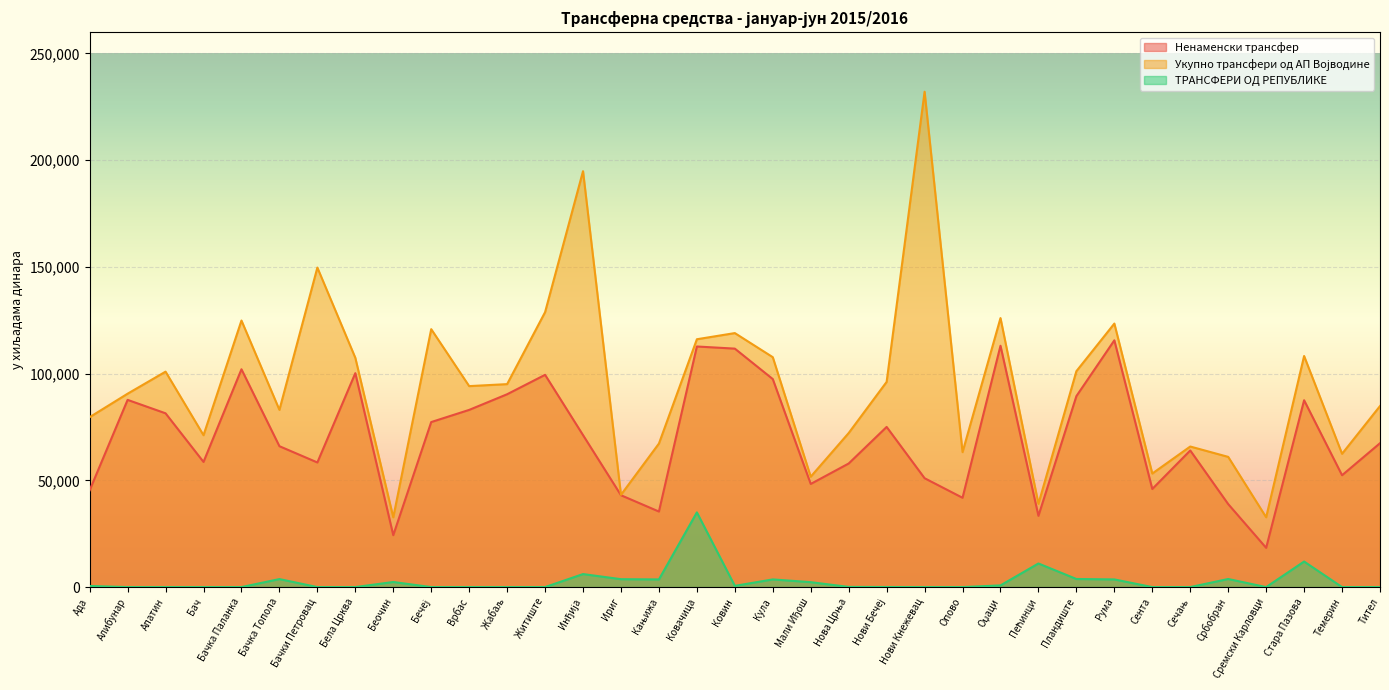

What is the sum of all ТРАНСФЕРИ ОД РЕПУБЛИКЕ values?

96621